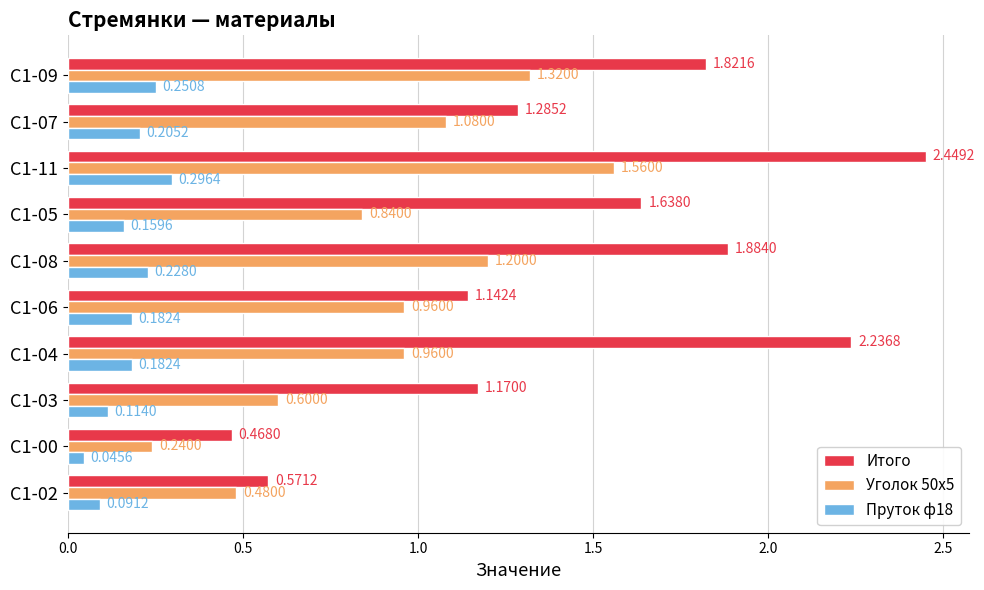

Which series has the largest total across all categories?

Итого